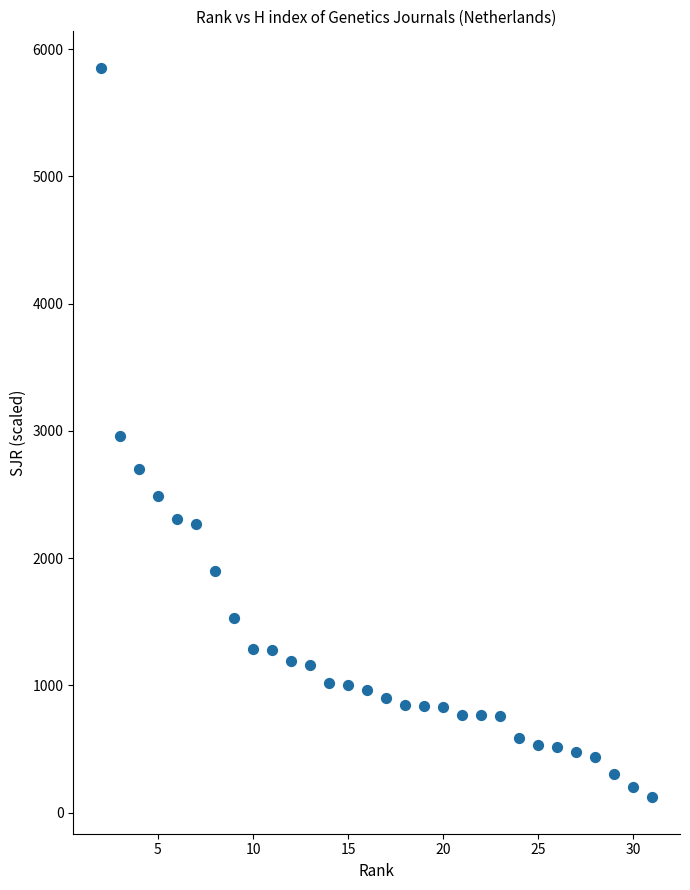

What is the range of Y values (max minus min)?

5733